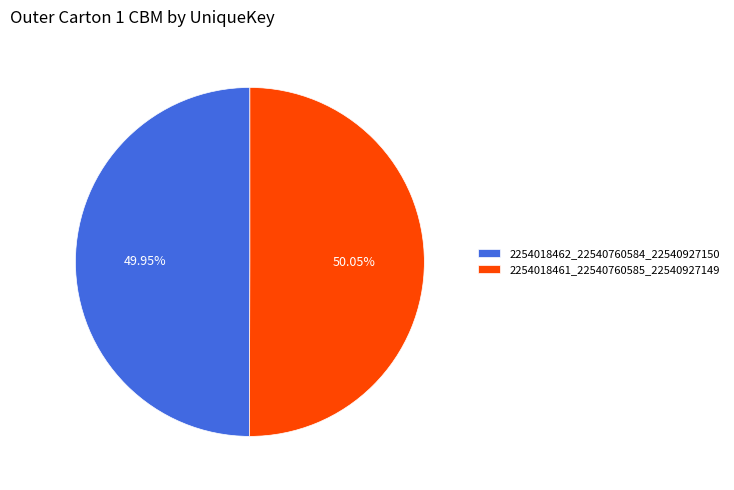

Is there a majority slice in this chart?

Yes